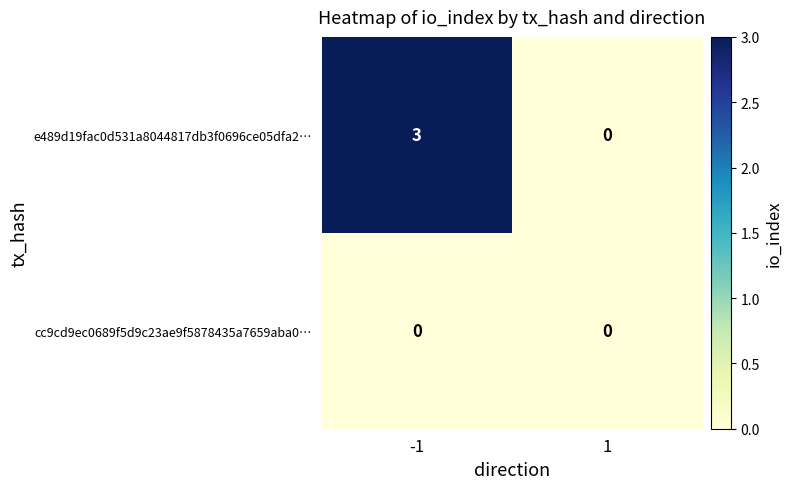

Which series has the largest range (max minus min)?

e489d19fac0d531a8044817db3f0696ce05dfa2…